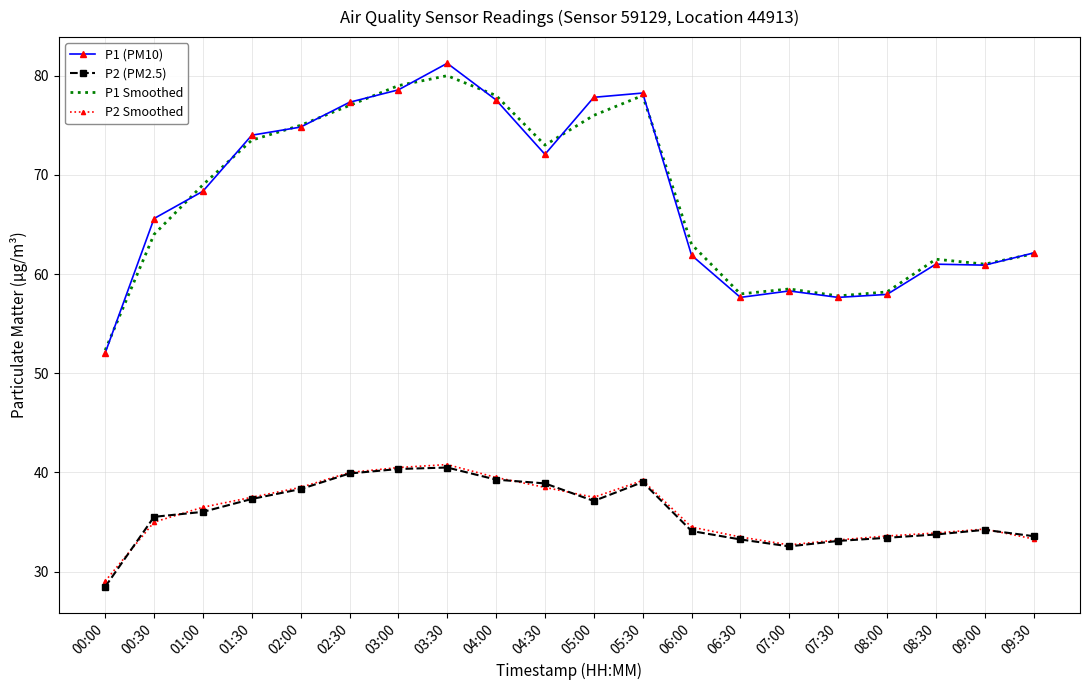

How many series are shown in this chart?

4